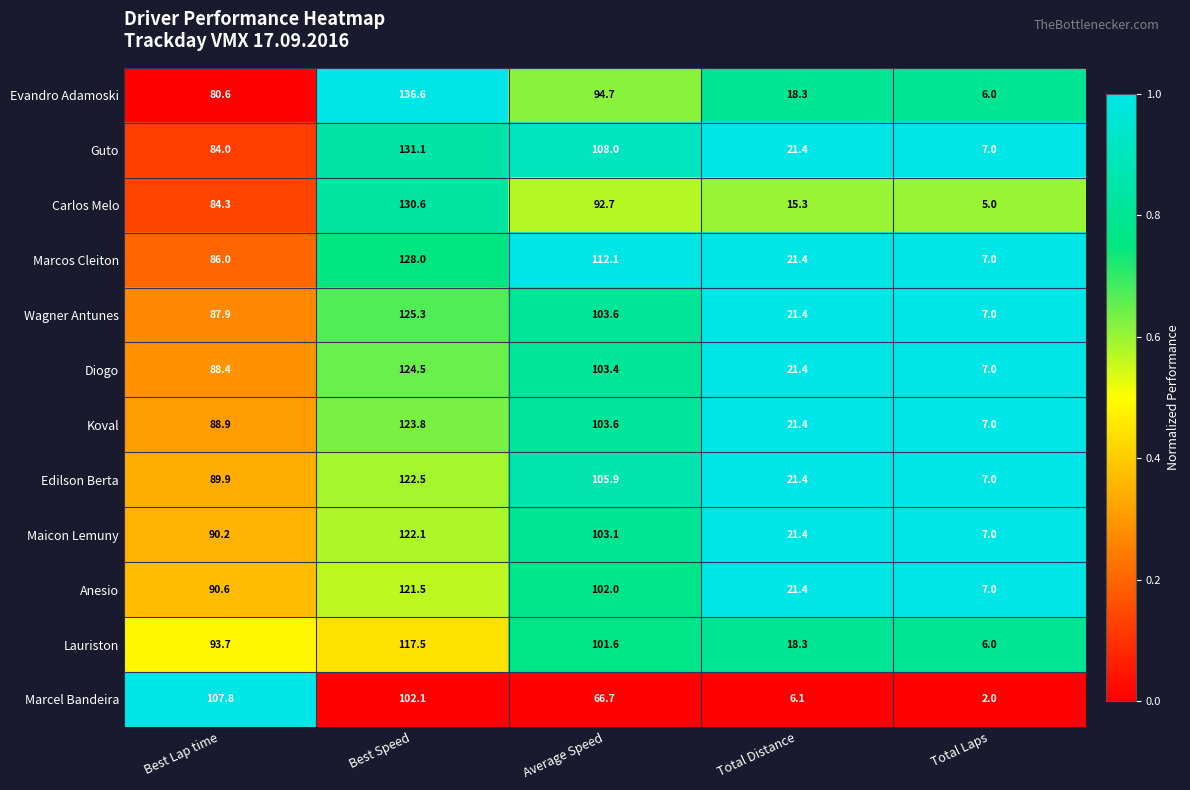

Which series has the widest spread of values?

Evandro Adamoski